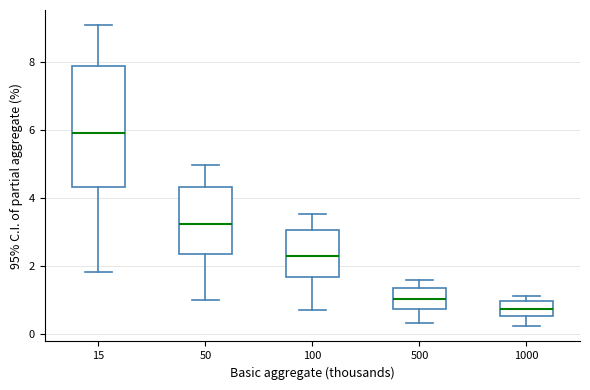

Reading left to right, read every box against the y-axis: the position of its median line, the range the box covers, and the ends of its whiskers. The values are not printed on the chart, so give them approximately, as read against the axis.

15: median 6.0, box 4.4 to 7.8, whiskers 1.8 to 9.2
50: median 3.2, box 2.4 to 4.4, whiskers 1.0 to 5.0
100: median 2.2, box 1.6 to 3.0, whiskers 0.8 to 3.6
500: median 1.0, box 0.8 to 1.4, whiskers 0.4 to 1.6
1000: median 0.8, box 0.6 to 1.0, whiskers 0.2 to 1.2